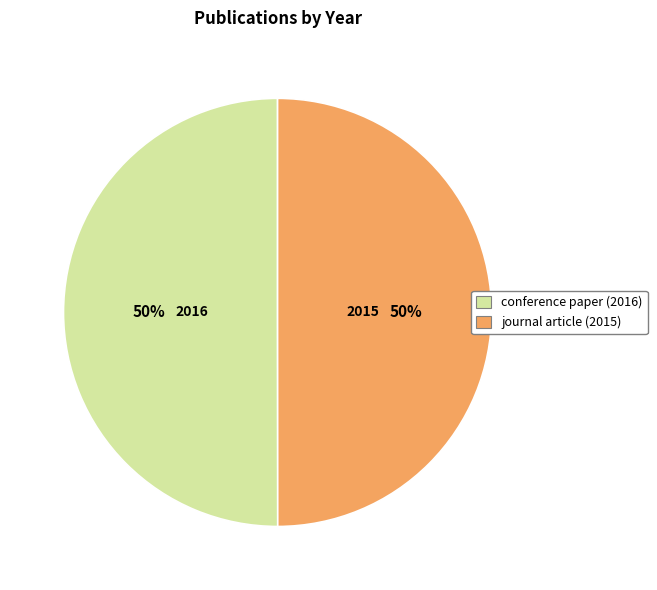

Count the number of slices in the pie.

2